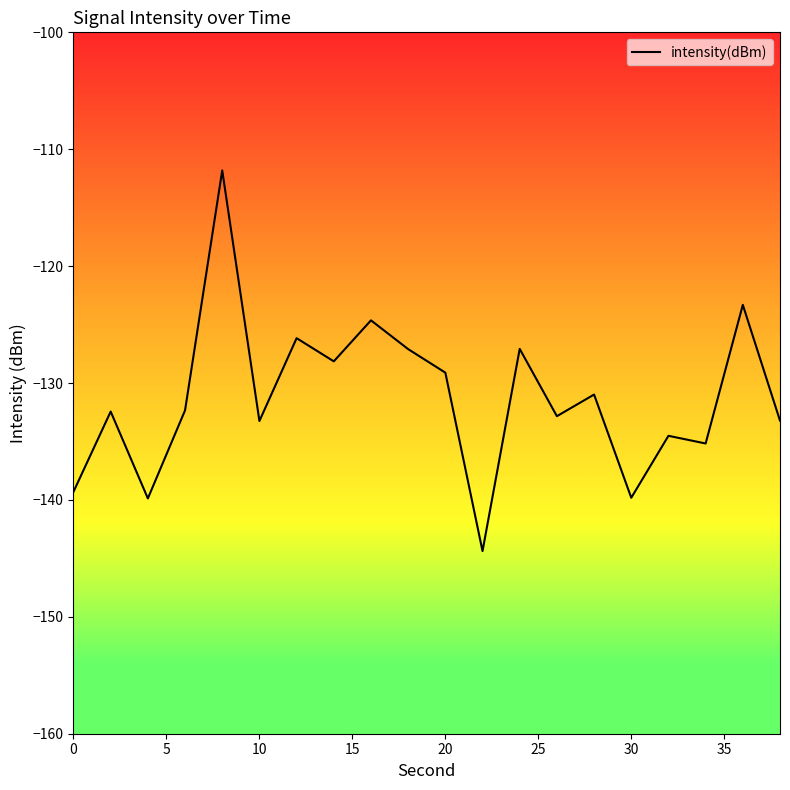

What is the greatest value displayed?

-111.8